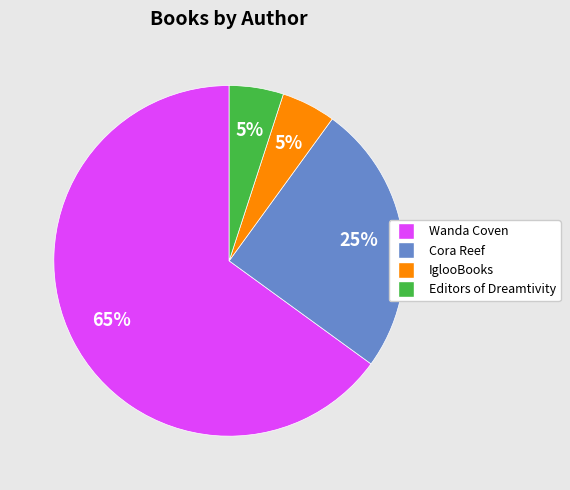

Is there any slice that represents more than half of the pie?

Yes